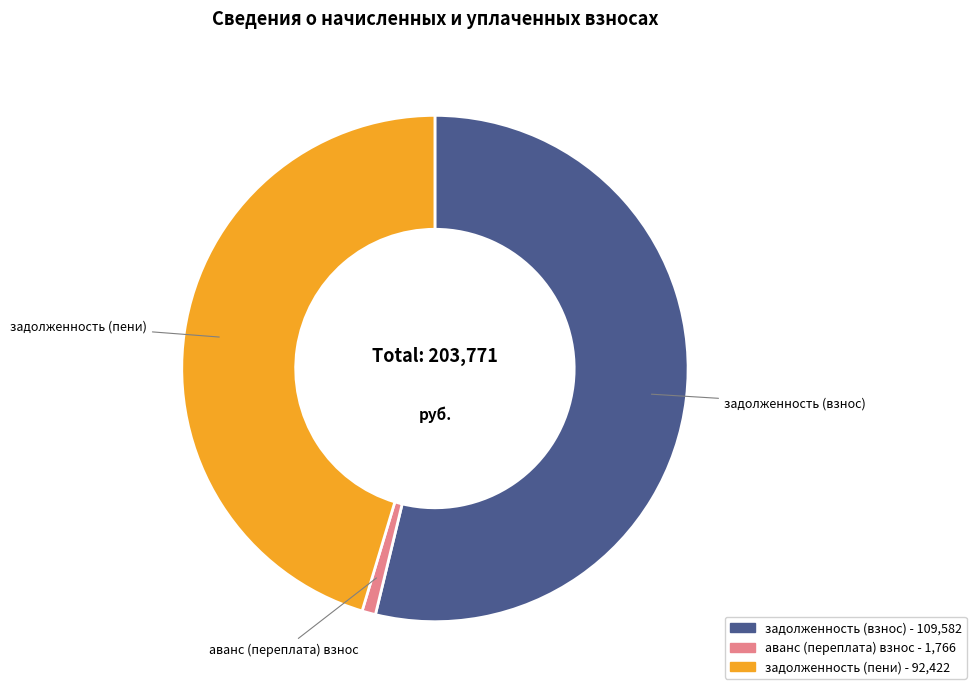

Does any single category account for the majority?

Yes